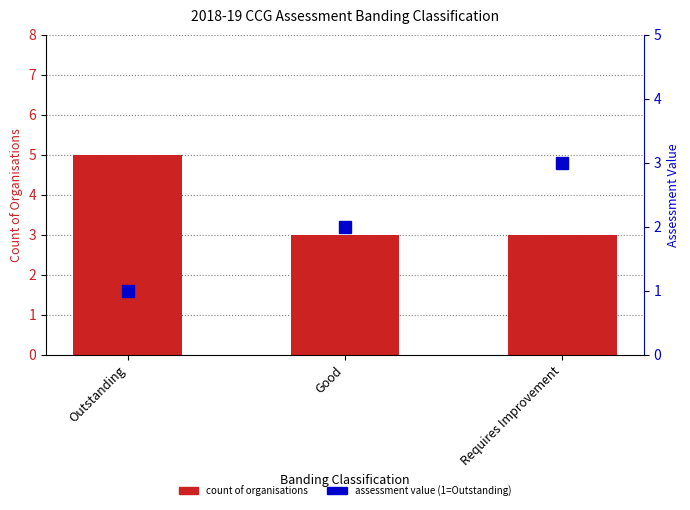

List the series in order of their peak value, highest first.

count of organisations, assessment value (1=Outstanding, 3=Req. Improv.)